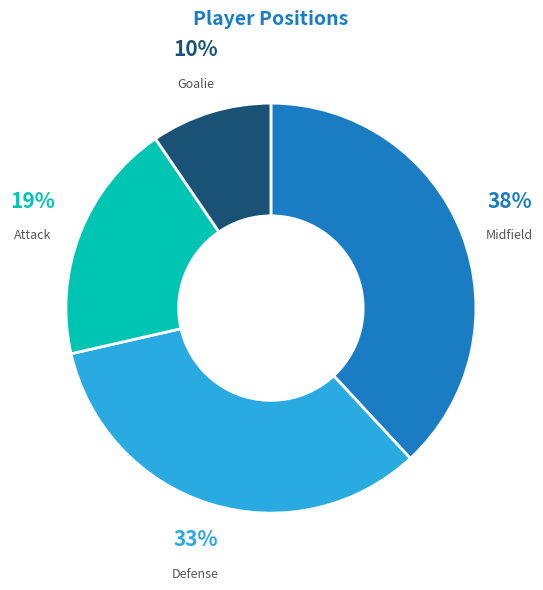

What percentage is the Goalie slice, to the nearest percent?

10%